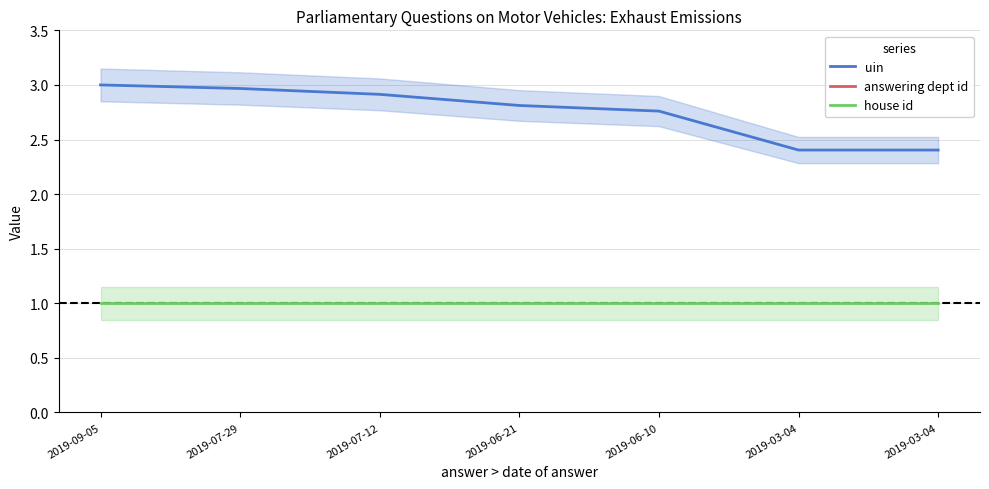

What is the label of the 1st point from the left?

2019-09-05